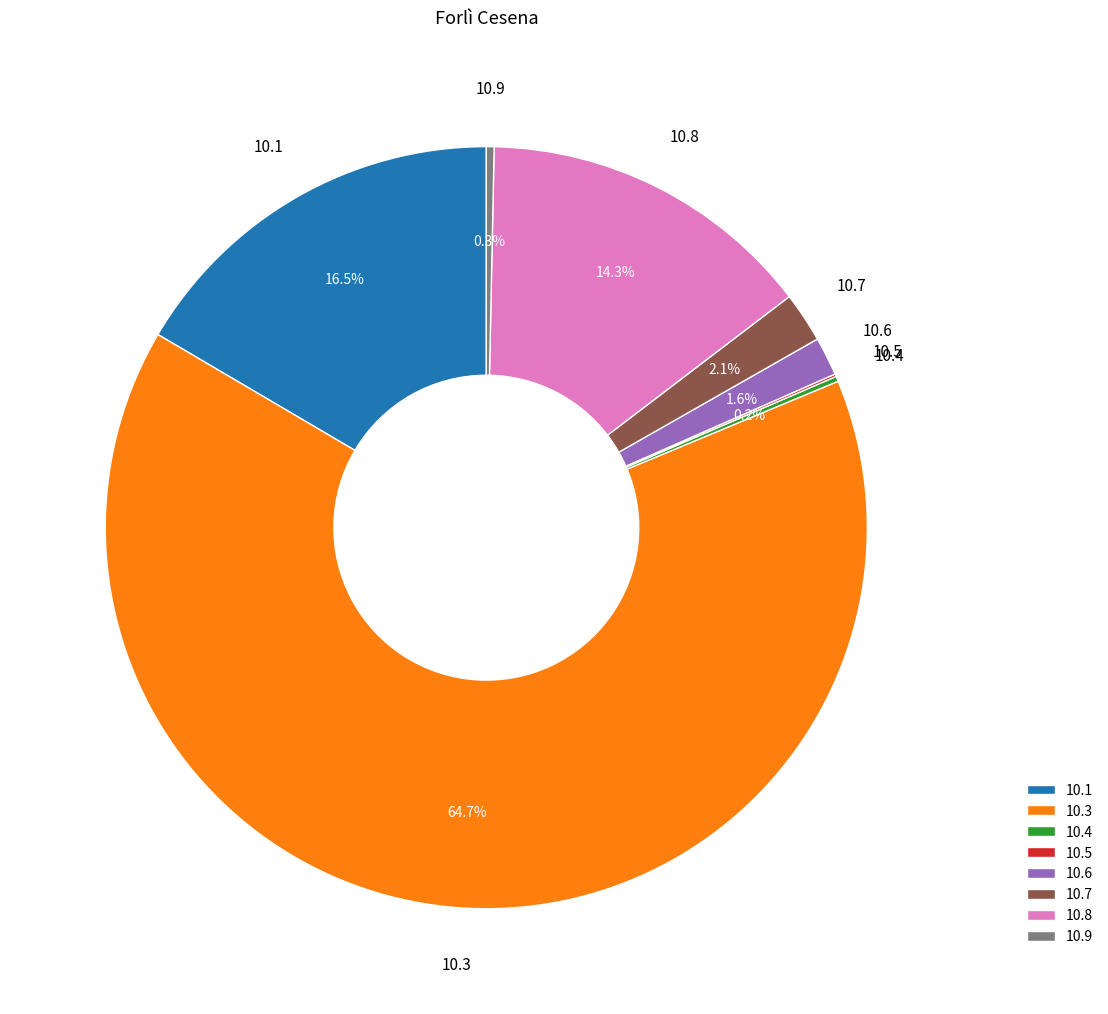

Is there a majority slice in this chart?

Yes